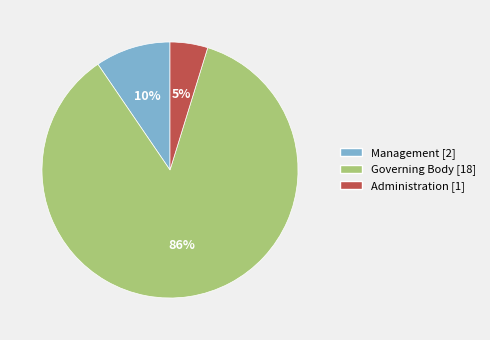

What is the smallest slice in the pie chart?

Administration